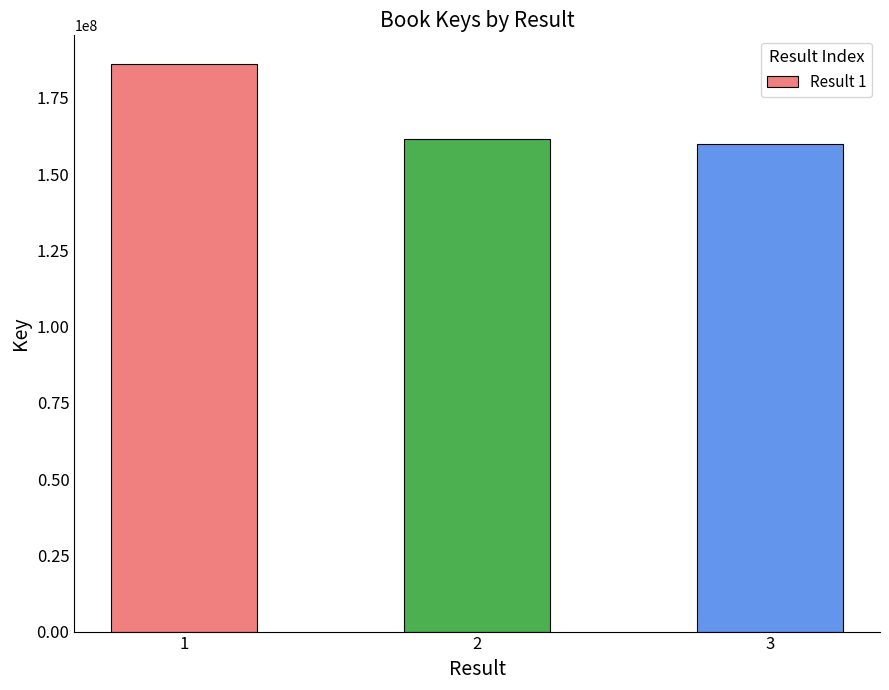

List the labels in order of value, largest first.

1, 2, 3